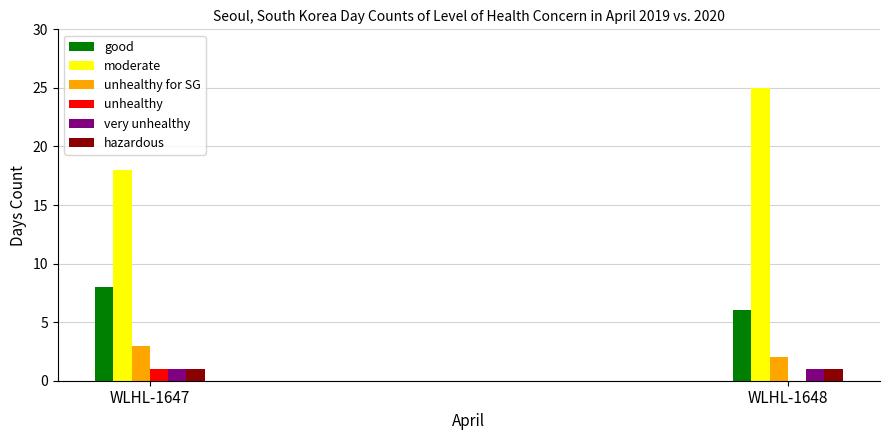

Which category has the highest value in the unhealthy for SG series?

WLHL-1647